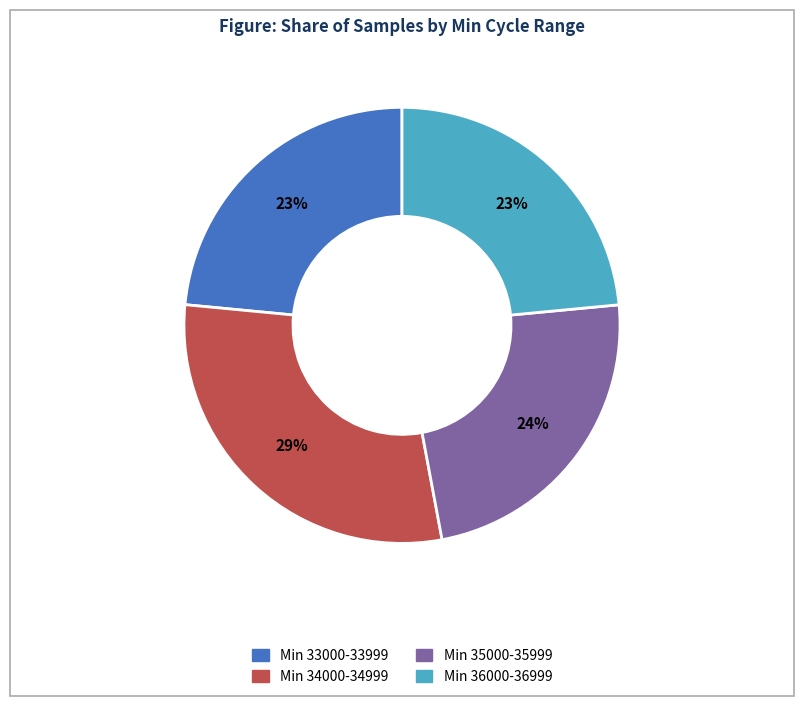

Count the number of slices in the pie.

4